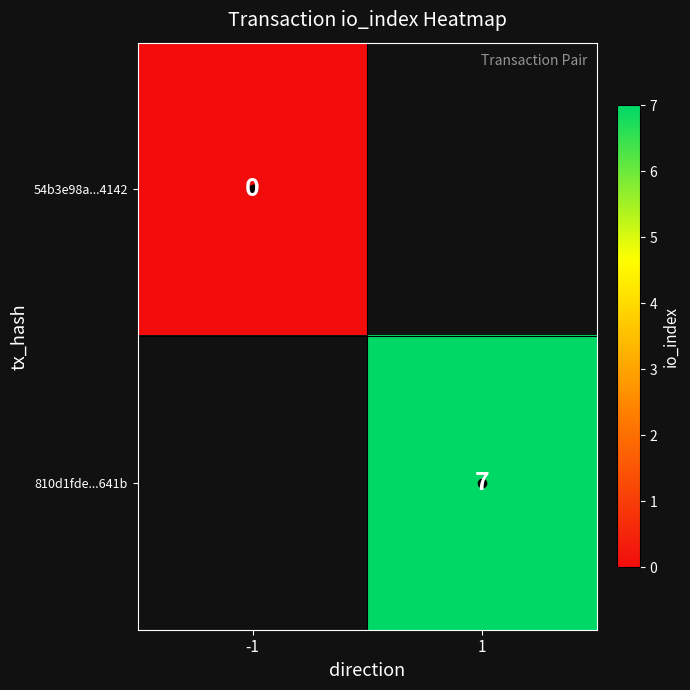

The value of 810d1fde...641b at 1 is 7. True or false?

True